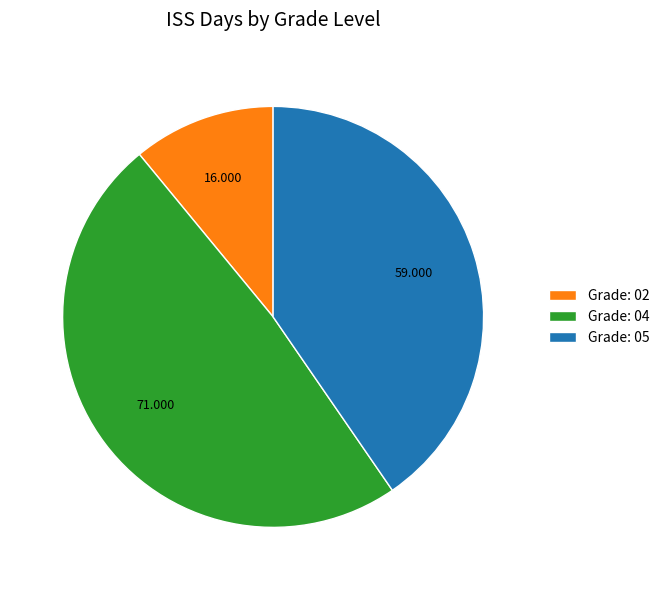

Count the number of slices in the pie.

3